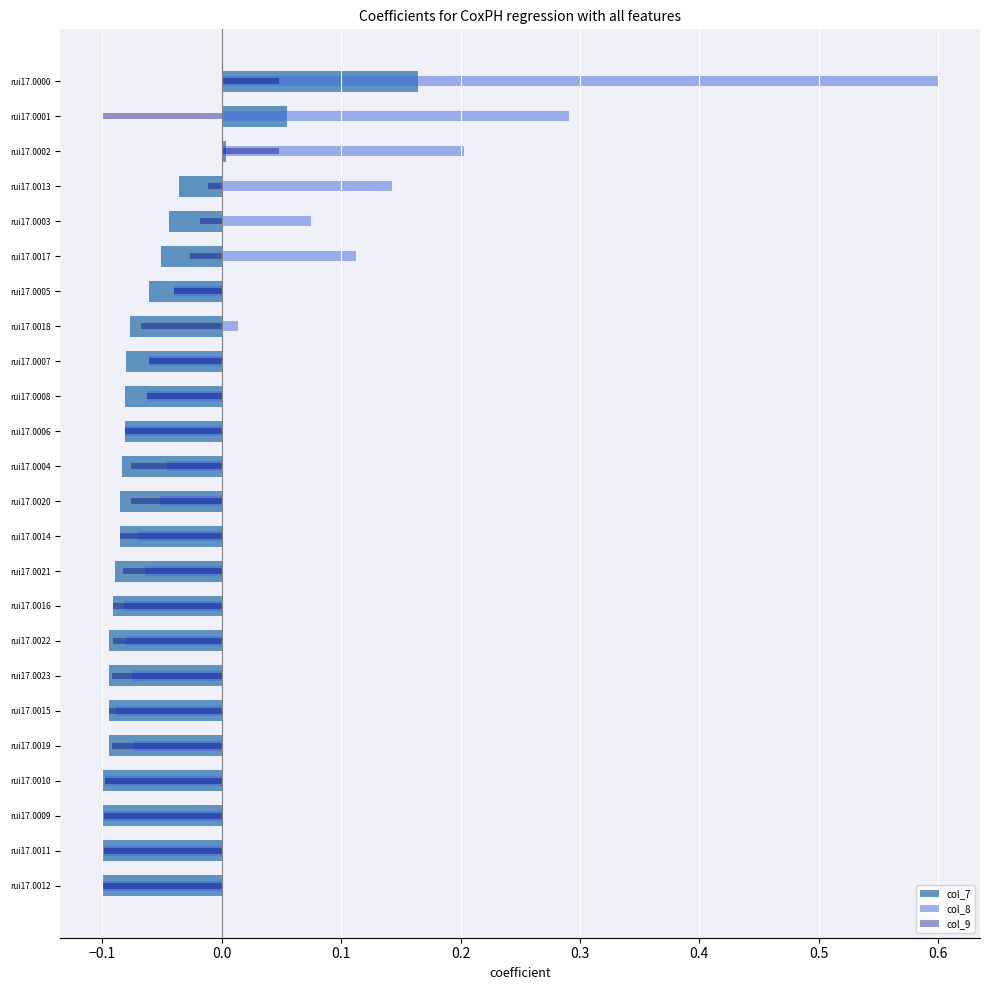

How many groups of bars are there?

24